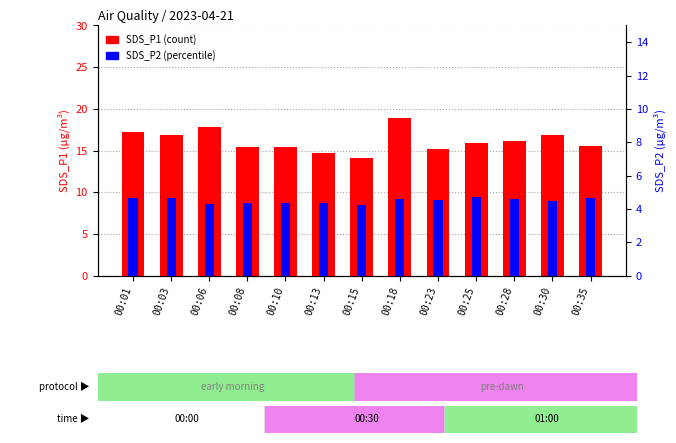

What is the value of the SDS_P2 bar at the 13th from the left?

9.3